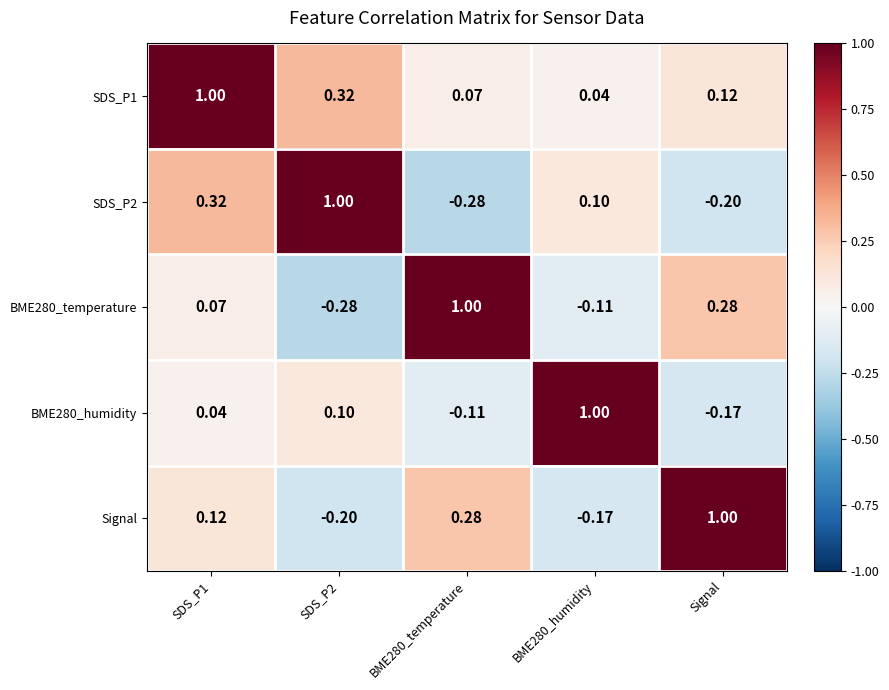

Is the value of BME280_humidity at SDS_P2 greater than the value of BME280_temperature at BME280_humidity?

Yes